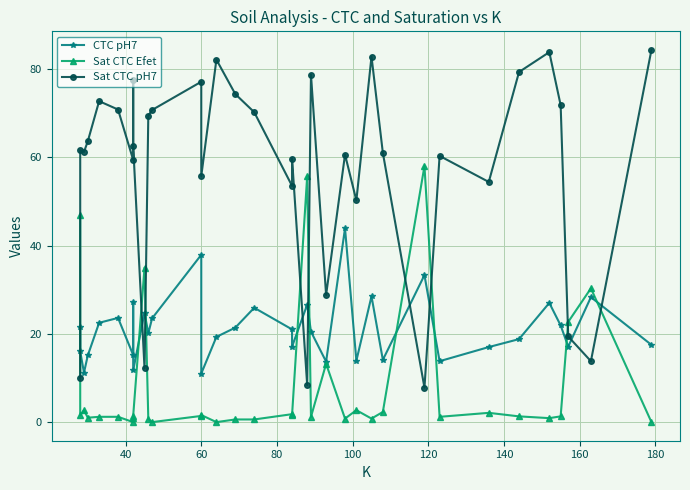

Is it true that CTC pH7 equals 17.1 at 180?

False